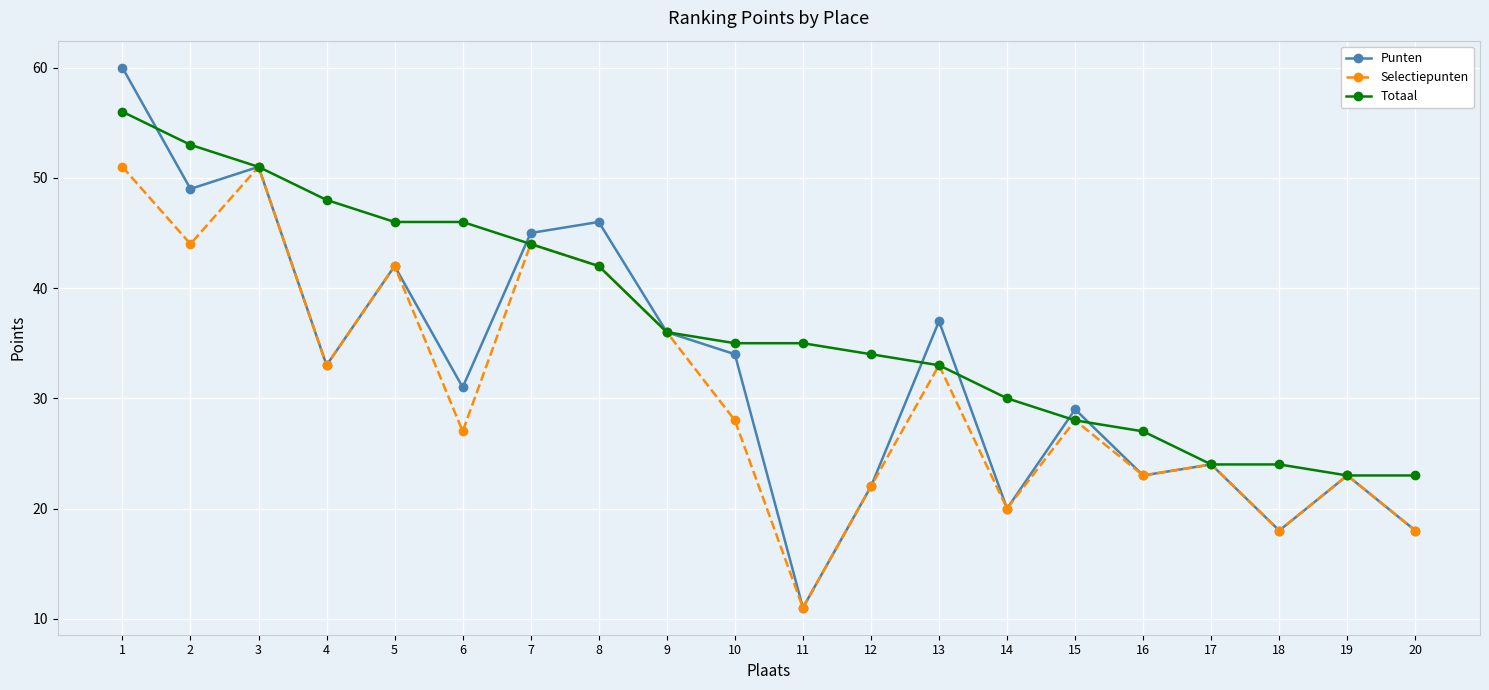

What are all the series names shown in the legend?

Punten, Selectiepunten, Totaal